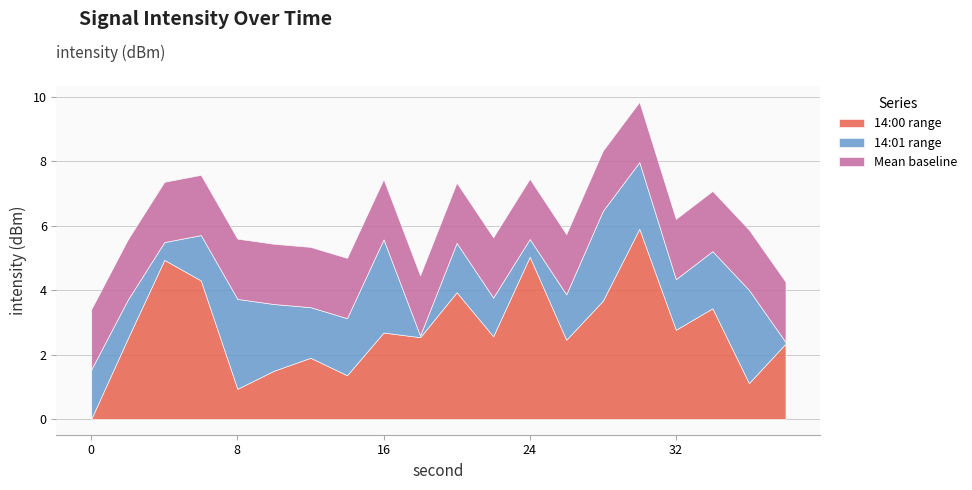

What is the highest value of the 14:00 range series?

5.9